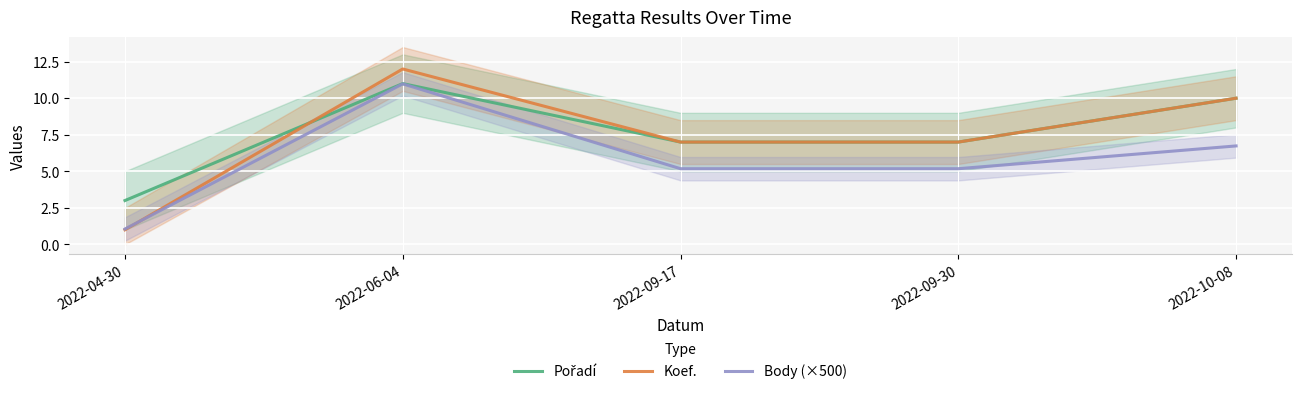

What is the total value across all series at 2022-06-04?

34.0